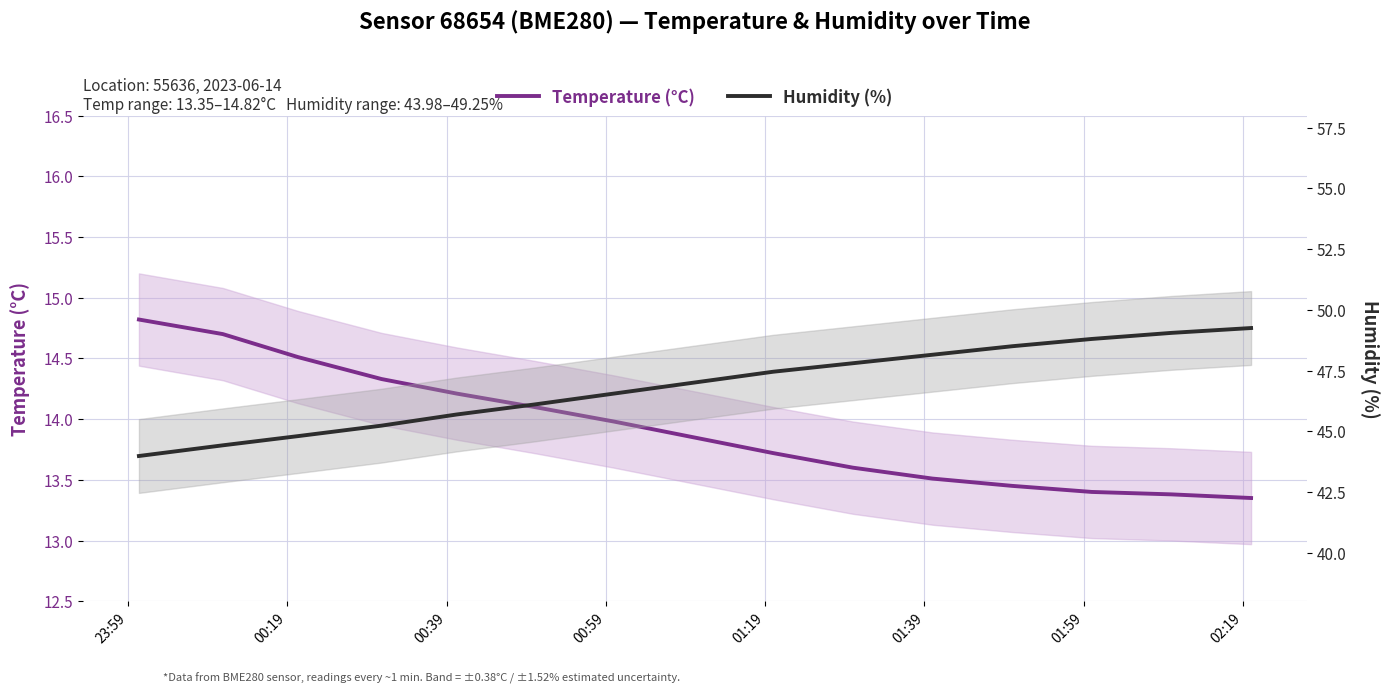

Which series changed the most between 00:59 and 01:39?

Humidity (%)